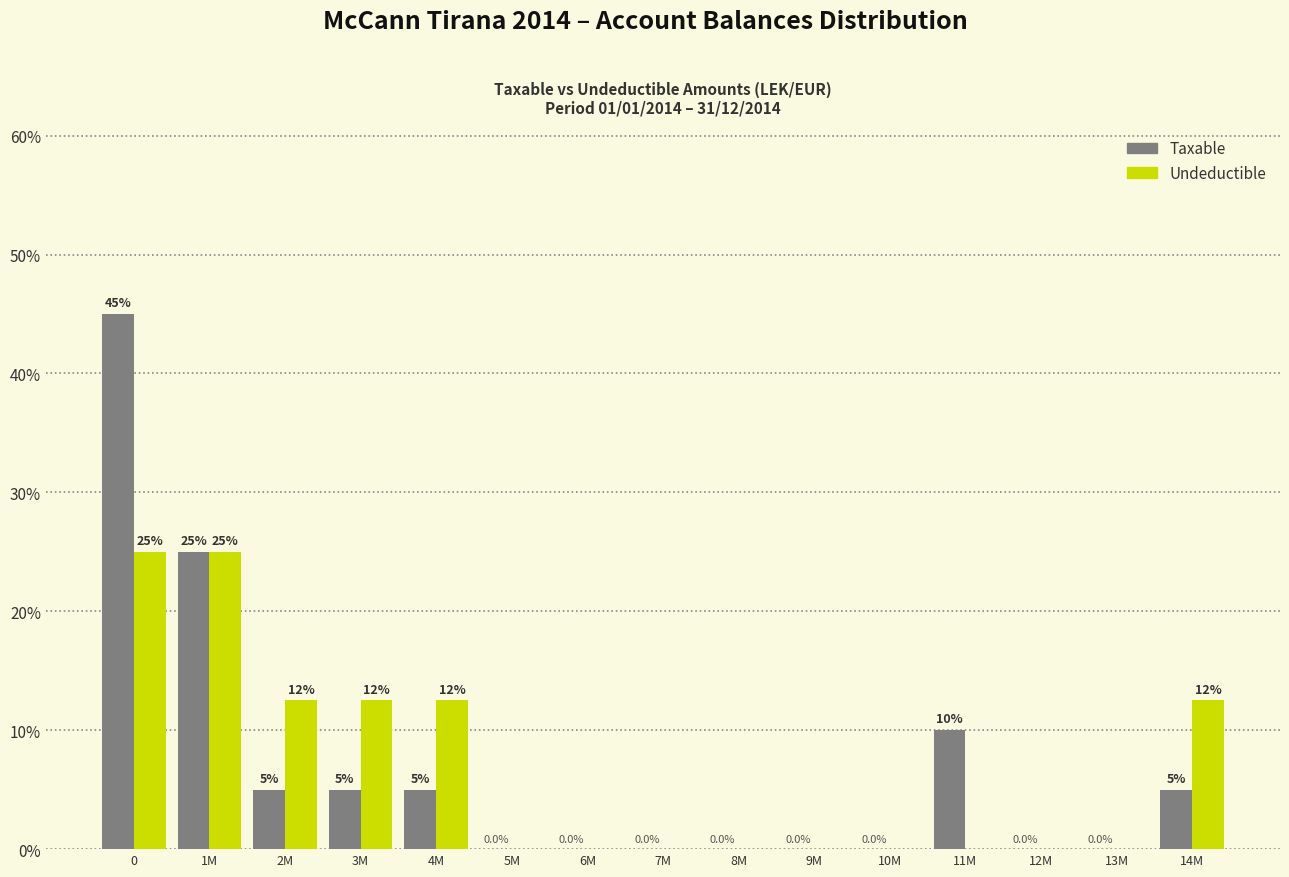

Reading left to right, what are all the values shown in this chart?

Taxable: 0=45.0	1M=25.0	2M=5.0	3M=5.0	4M=5.0	5M=0.0	6M=0.0	7M=0.0	8M=0.0	9M=0.0	10M=0.0	11M=10.0	12M=0.0	13M=0.0	14M=5.0
Undeductible: 0=25.0	1M=25.0	2M=12.5	3M=12.5	4M=12.5	5M=0.0	6M=0.0	7M=0.0	8M=0.0	9M=0.0	10M=0.0	11M=0.0	12M=0.0	13M=0.0	14M=12.5